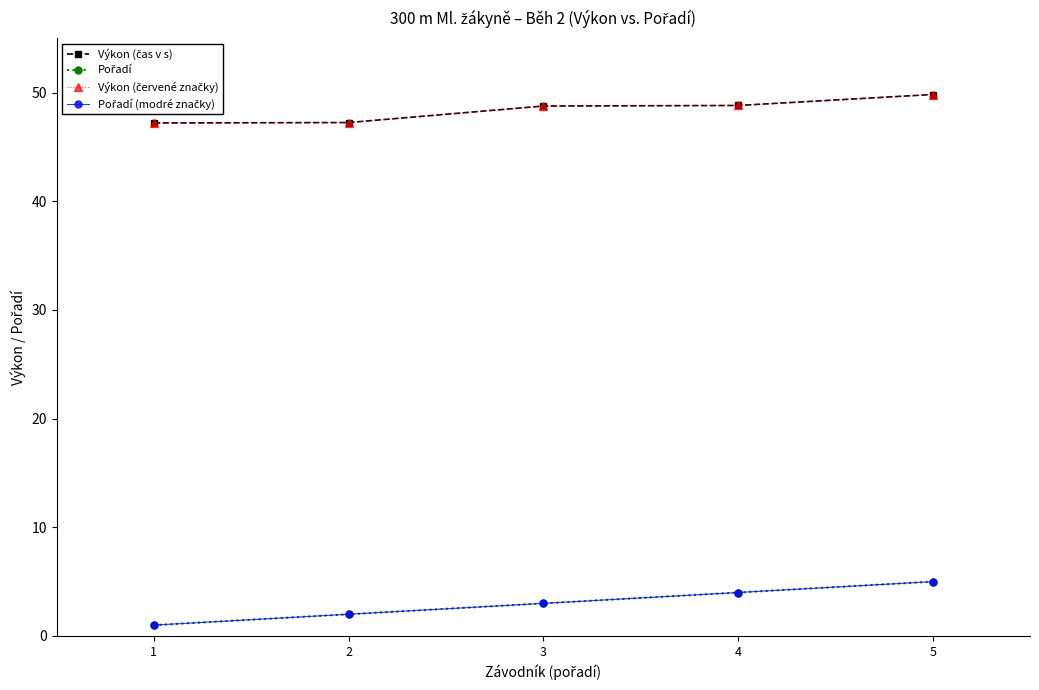

Does the chart have visible grid lines?

No